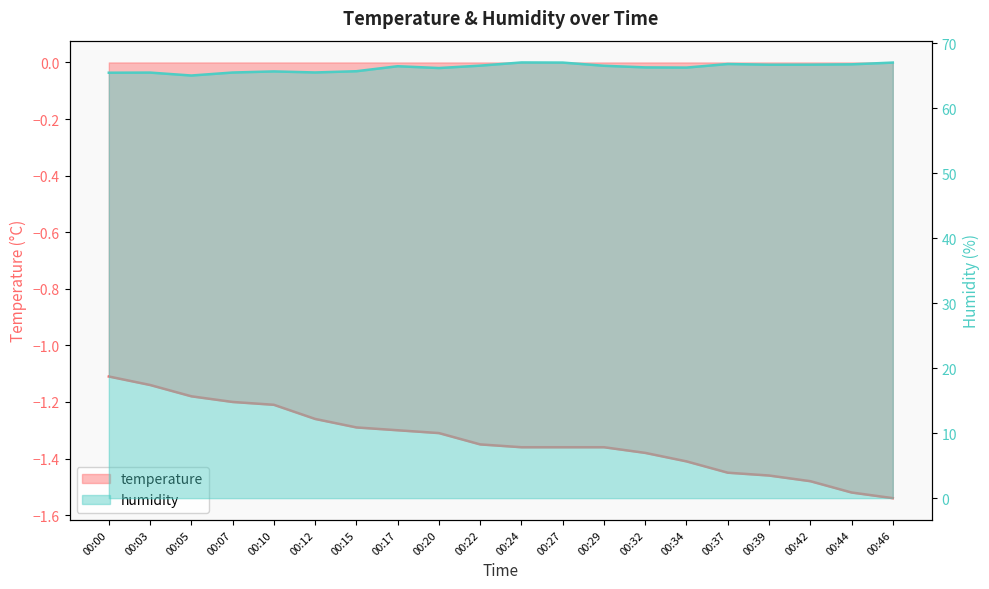

True or false: temperature has a value of -1.4 at 00:32.

True